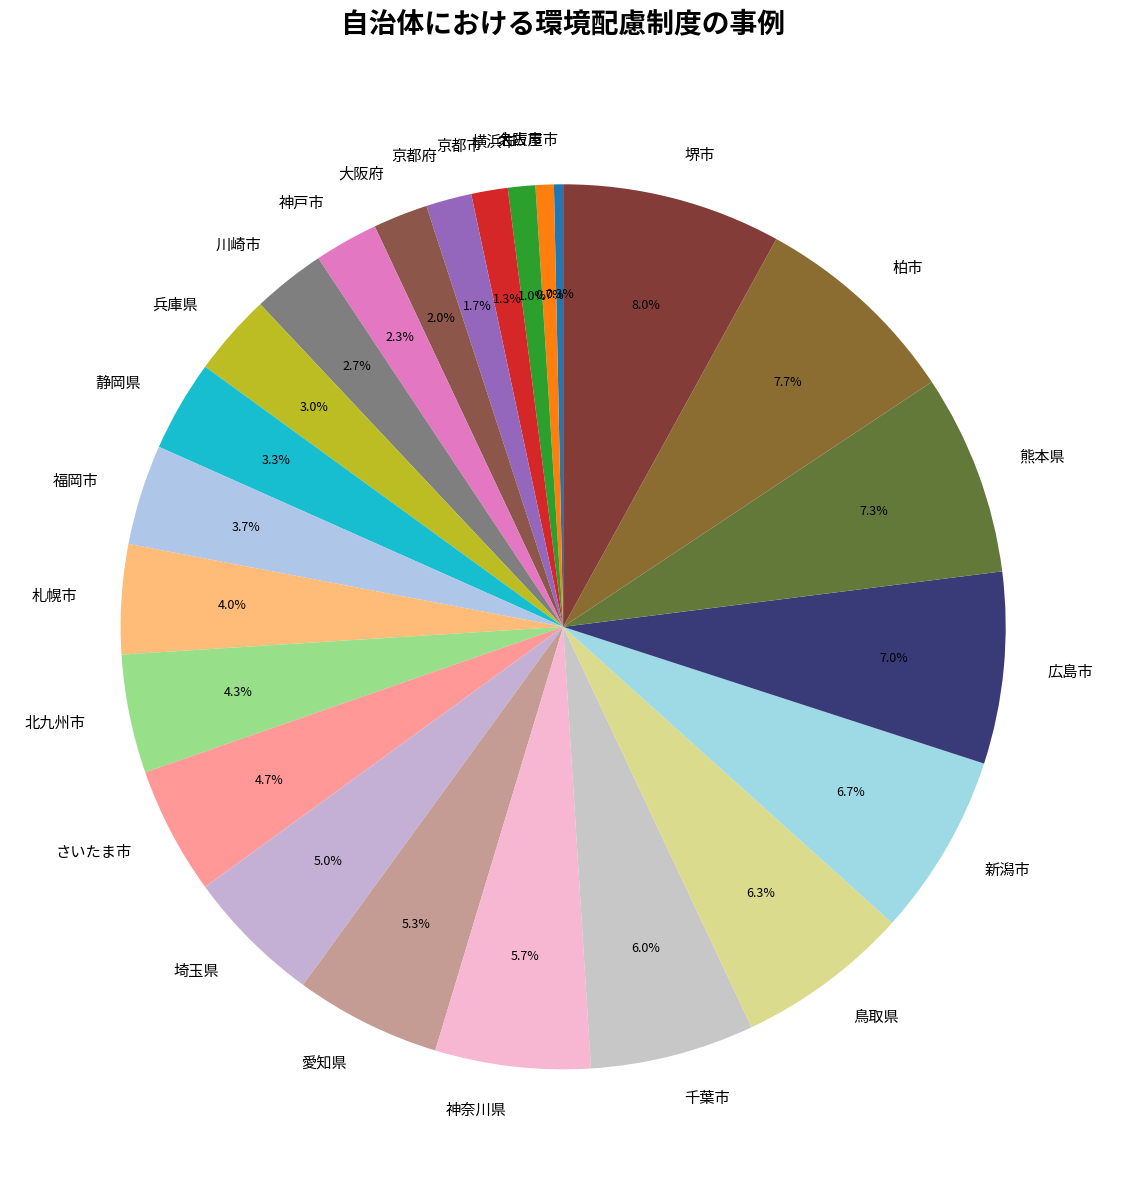

What percentage is the 千葉市 slice, to the nearest percent?

6%